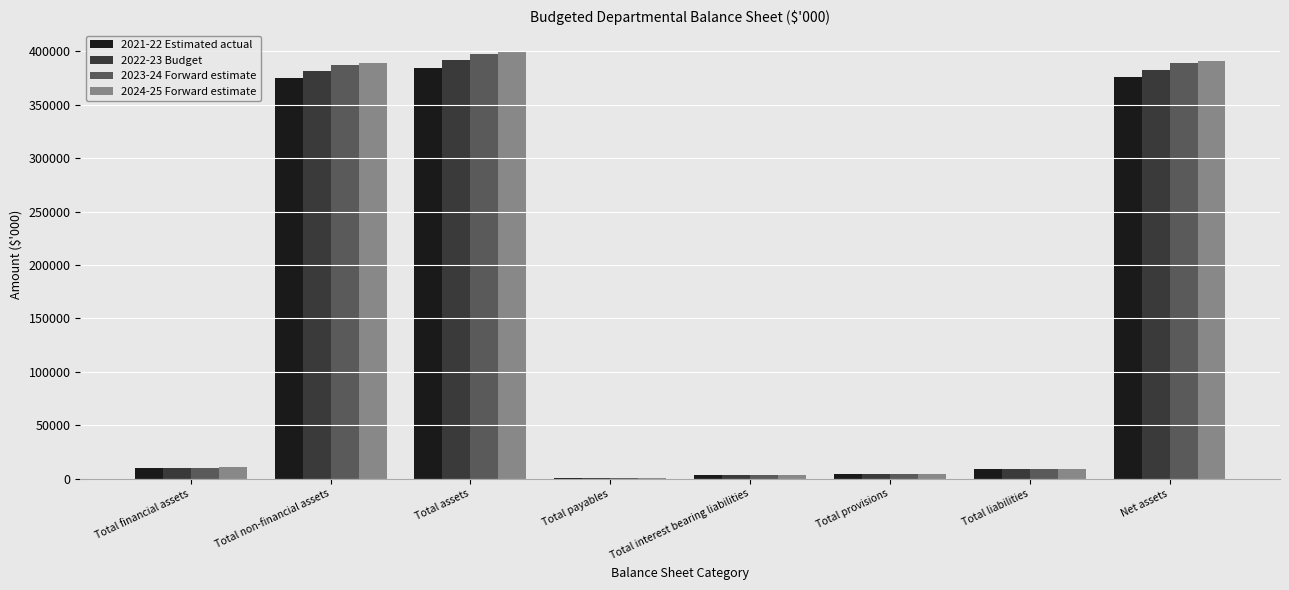

What is the difference between the 2023-24 Forward estimate values at Total provisions and Total liabilities?

4165